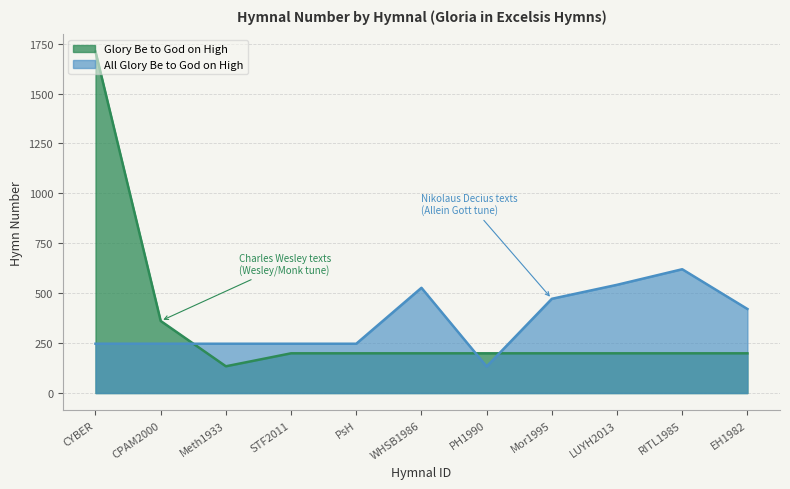

At which category does the chart reach its minimum across all series?

PH1990